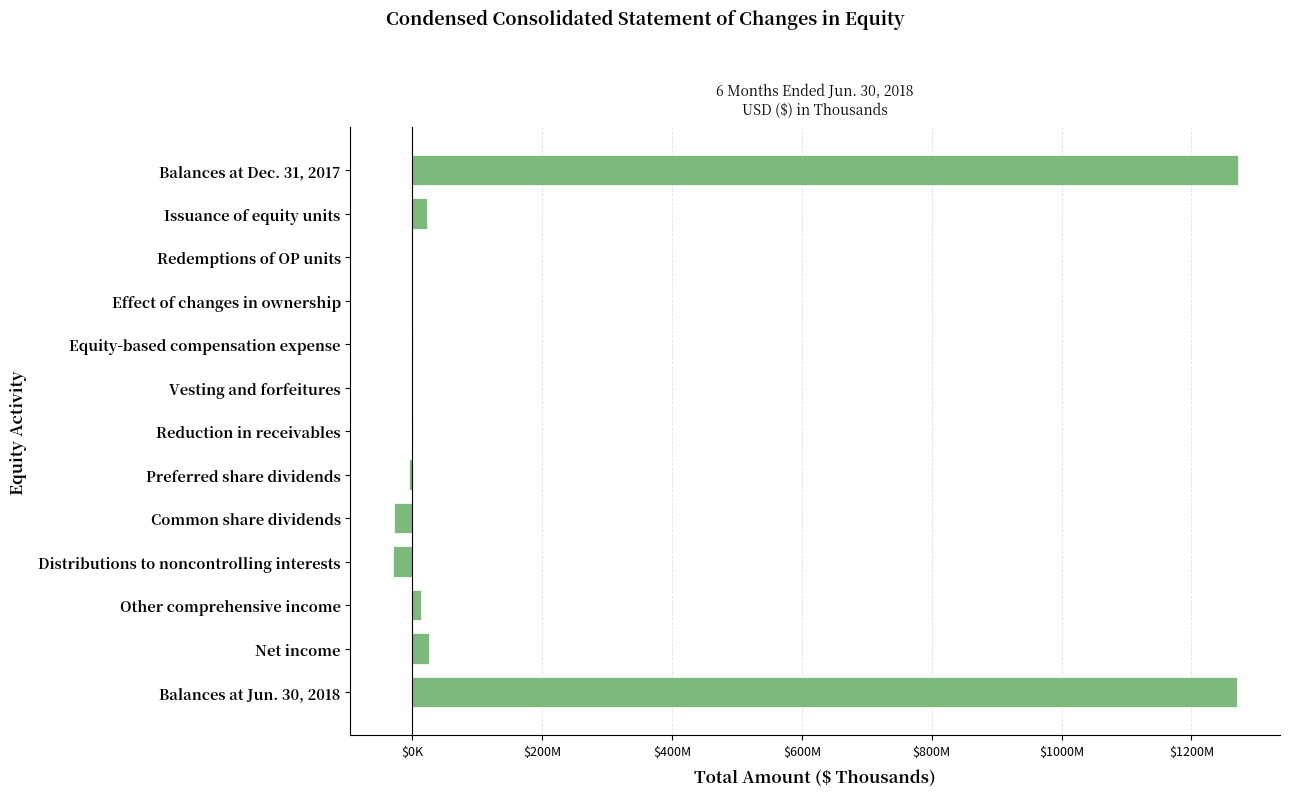

Are the bars horizontal?

Yes